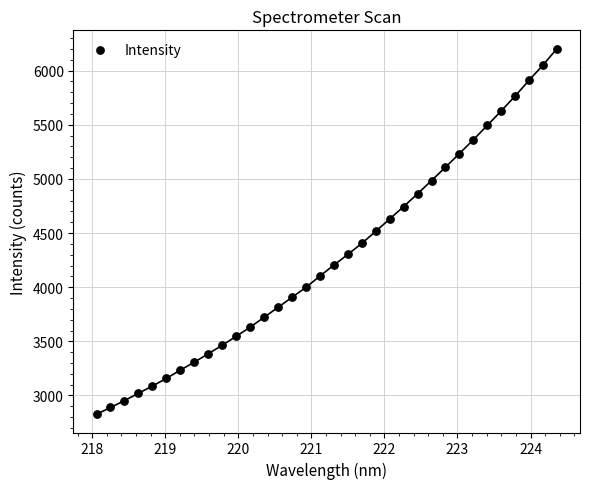

What is the range of Y values (max minus min)?

3375.6